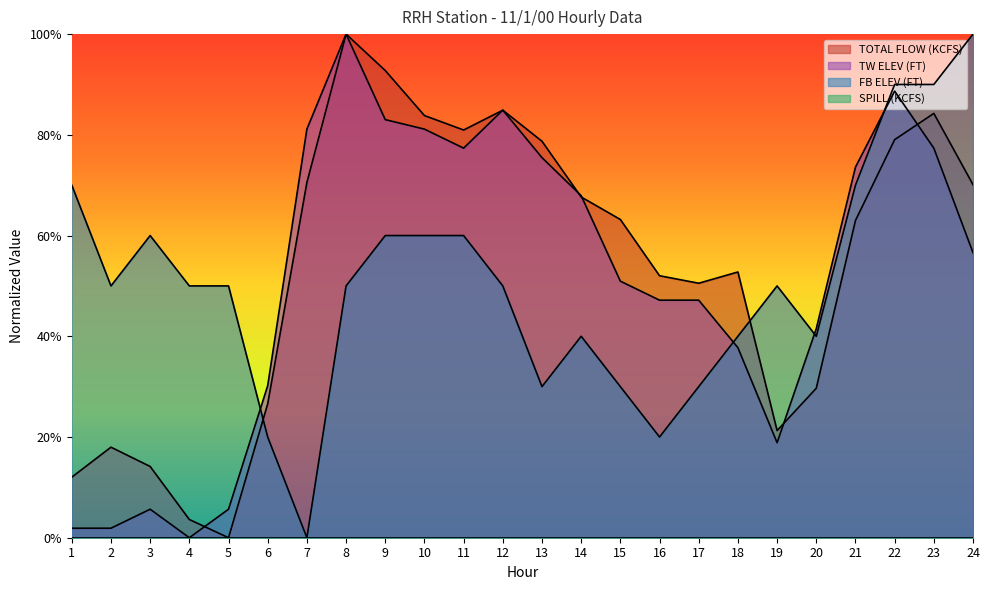

At how many categories does at least one series exceed 0?

24